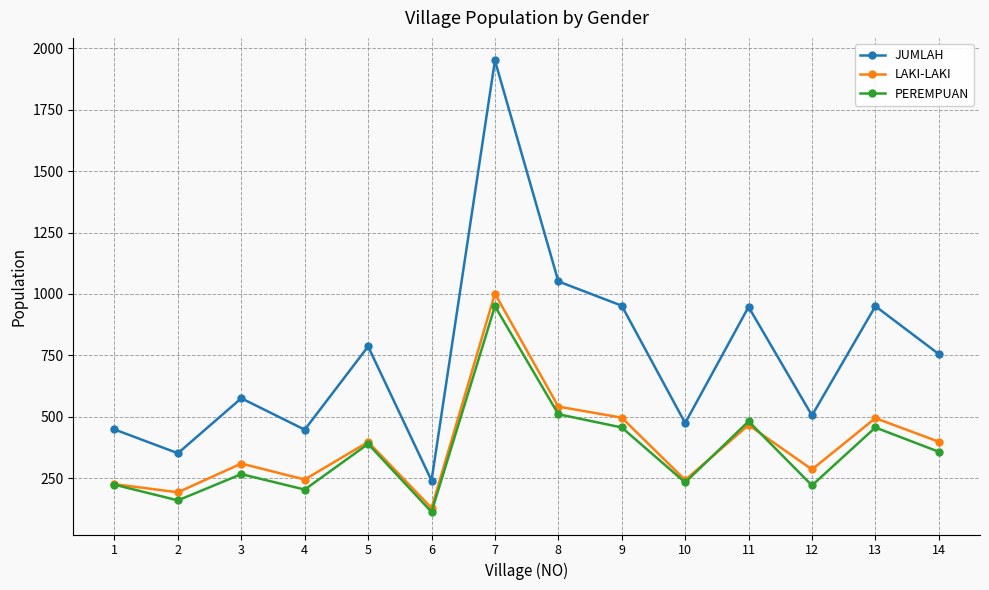

True or false: JUMLAH and LAKI-LAKI intersect in this chart.

False